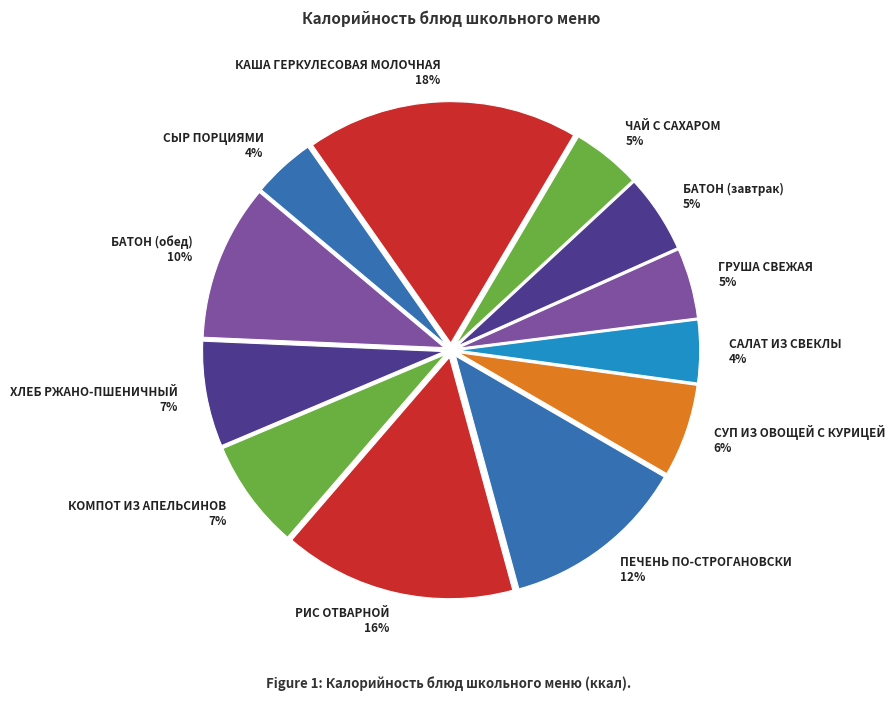

The РИС ОТВАРНОЙ slice represents 16% of the pie. True or false?

True